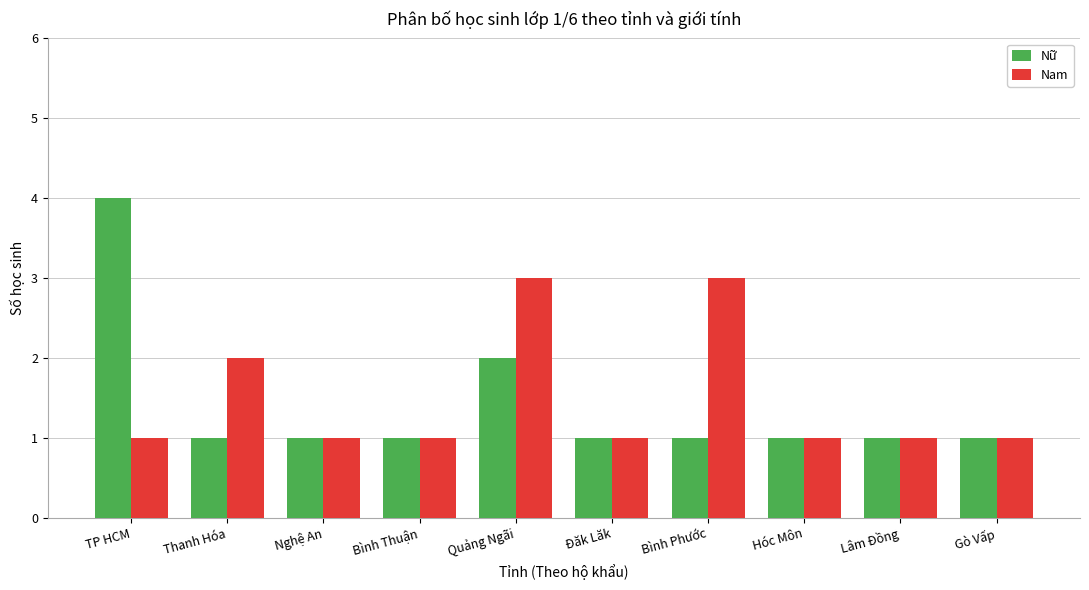

What is the sum of the Nam values at Bình Phước and TP HCM?

4